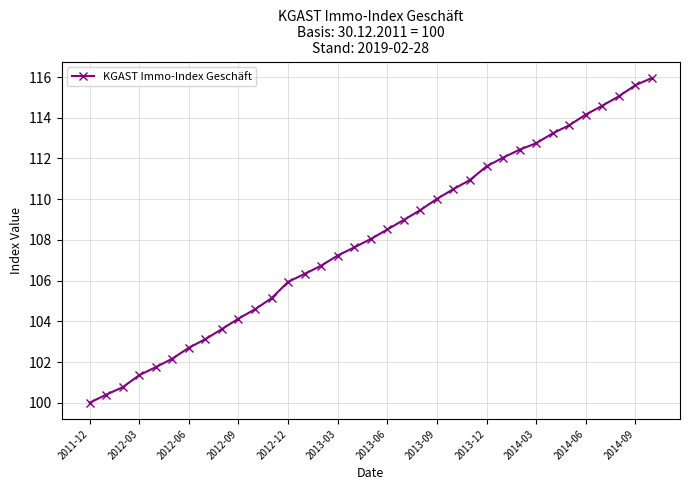

What is the value of the 9th point from the left?

103.6